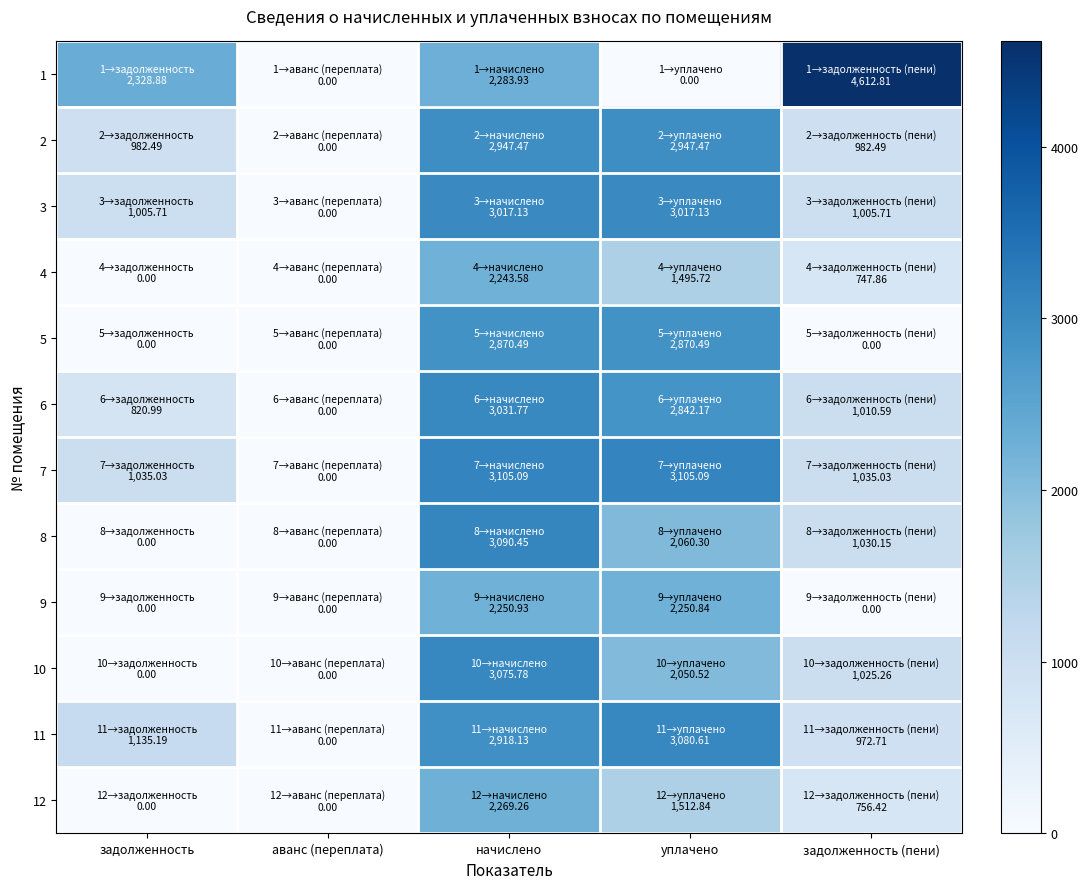

What is the spread (max minus min) of values at задолженность?

2328.9